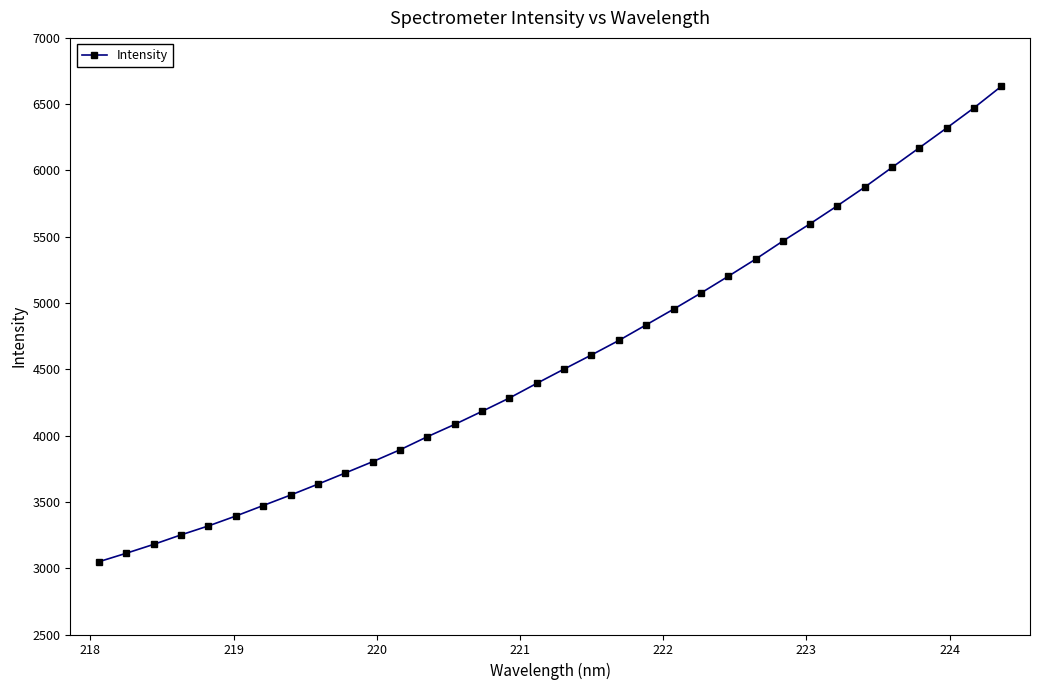

What is the value of the 6th point from the left?

3393.6